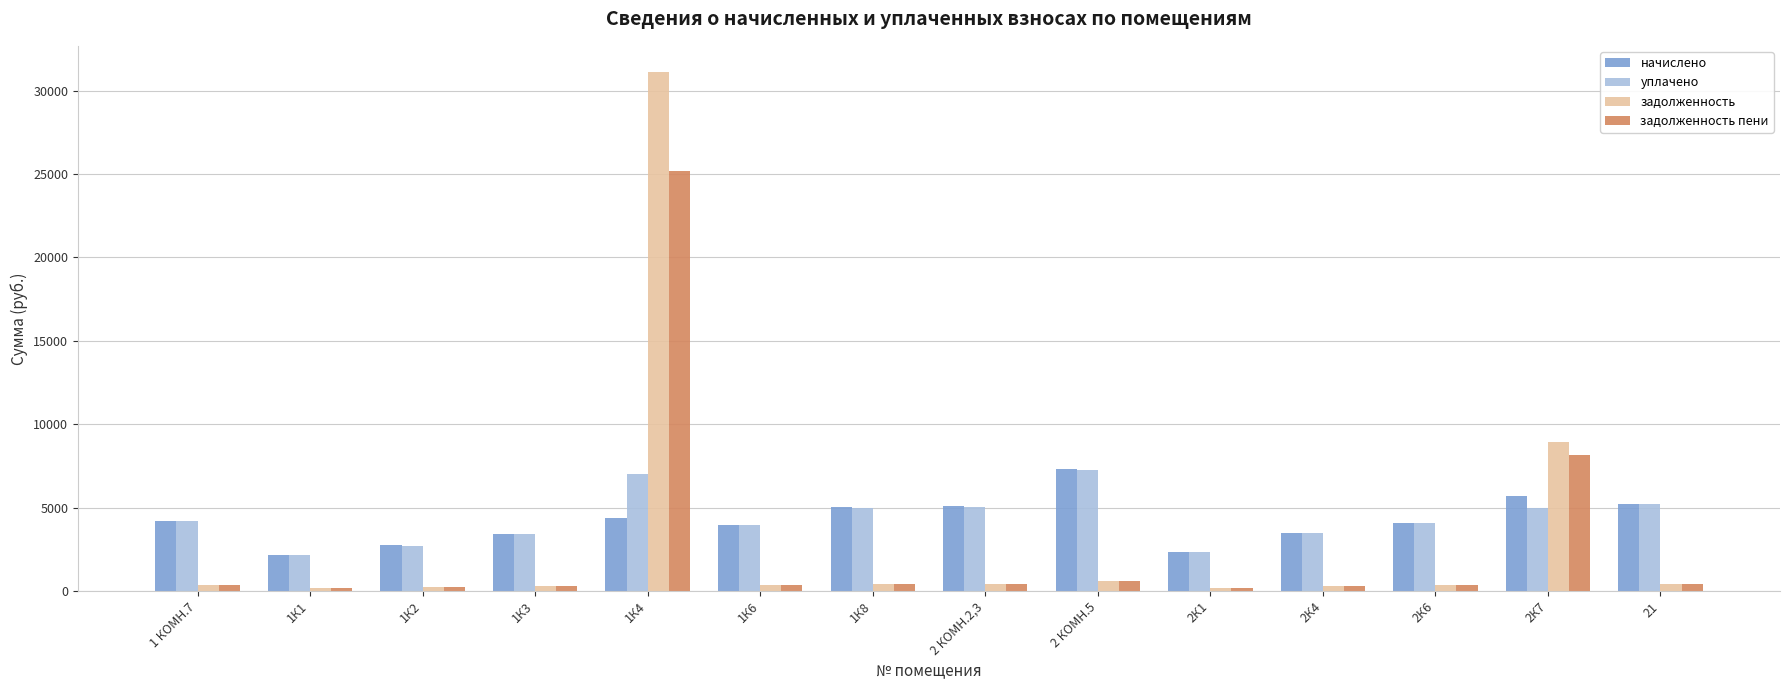

At which label does начислено first exceed 4213?

1 КОМН.7